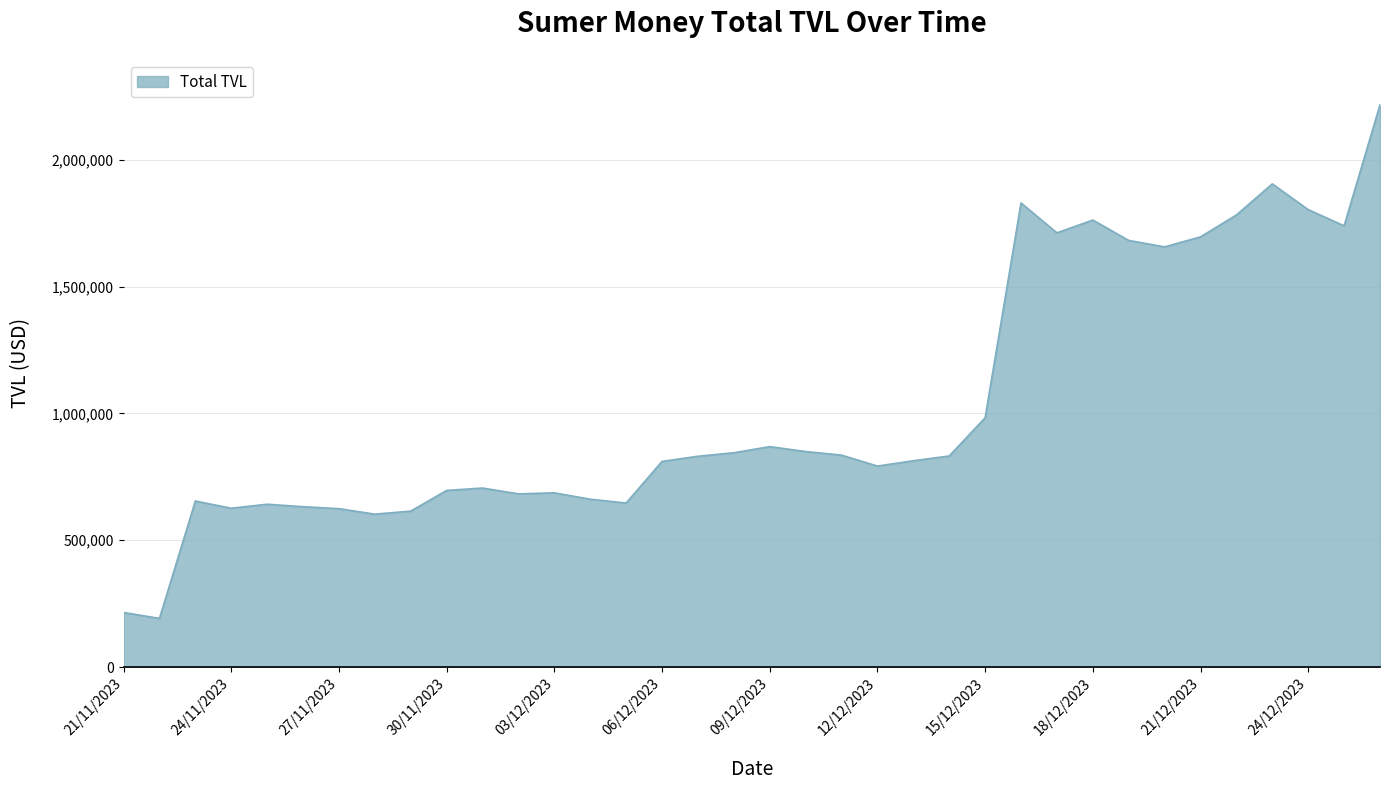

What is the greatest value displayed?

2217094.2